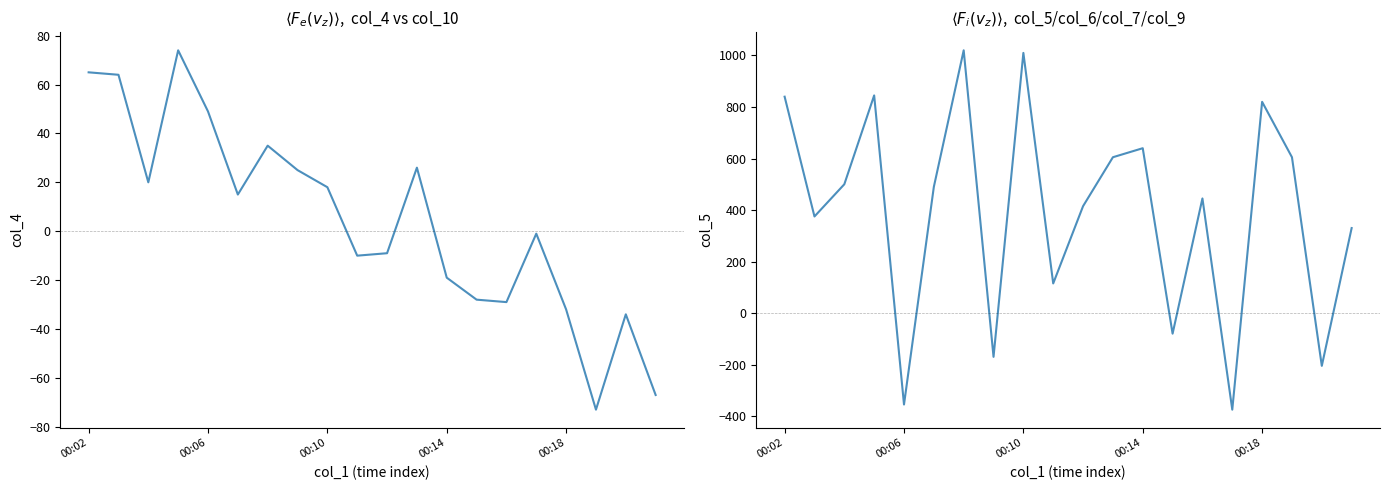

How many data points in col_4 are above 15?

9